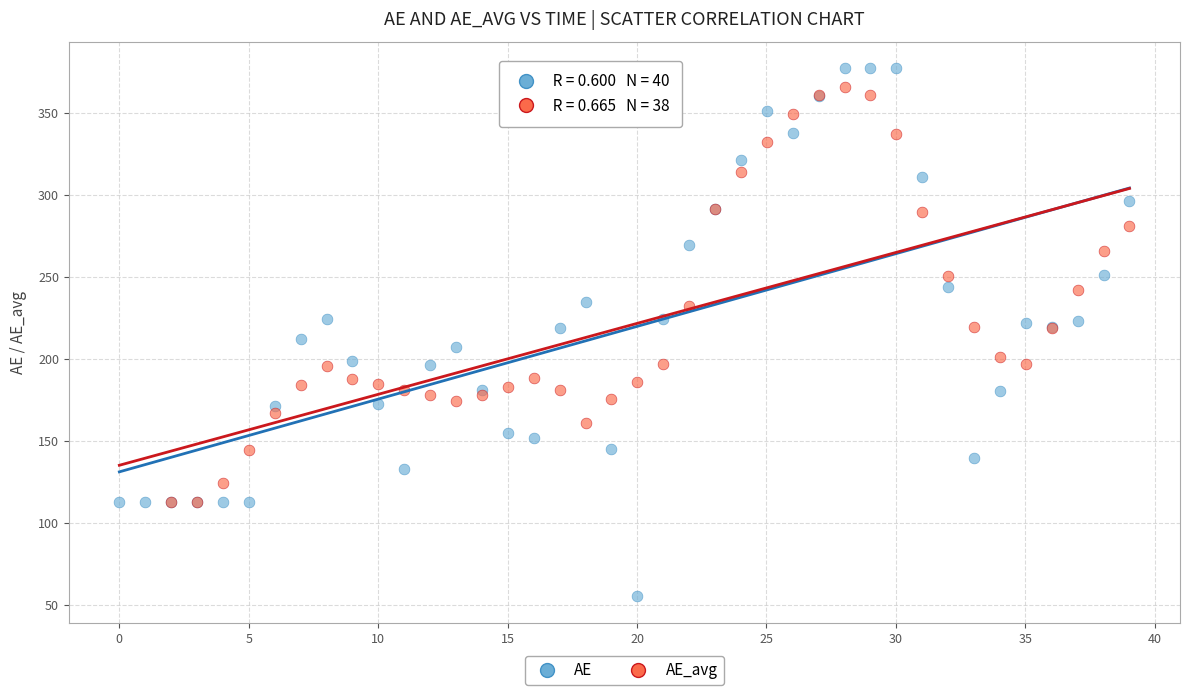

Which series has the largest Y range (max minus min)?

AE